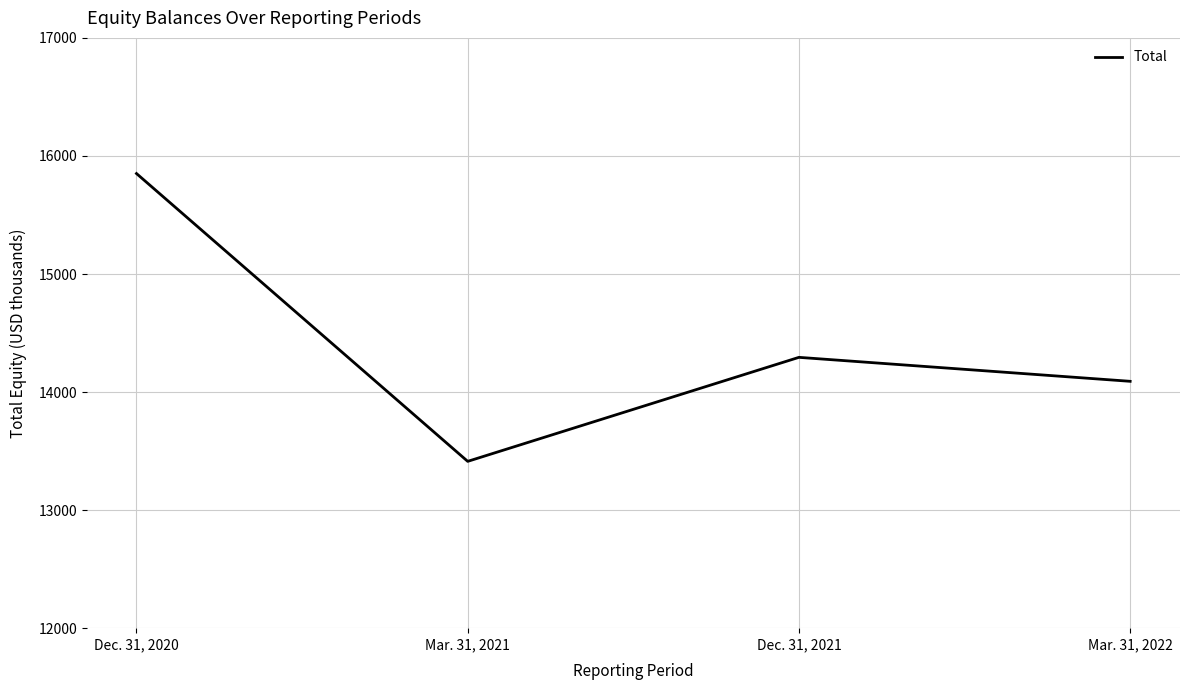

What is the approximate value at Dec. 31, 2020, to the nearest 50?

15850